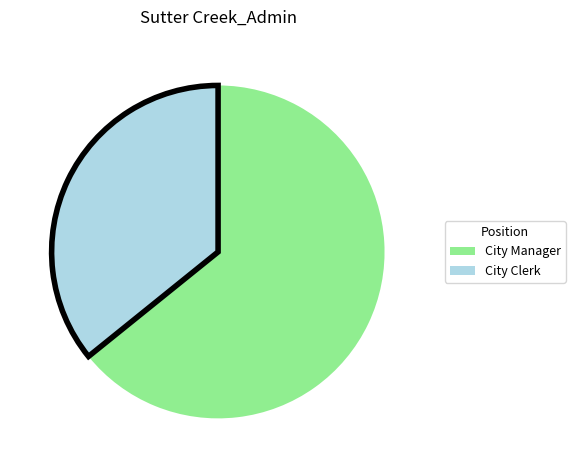

Does any single category account for the majority?

Yes